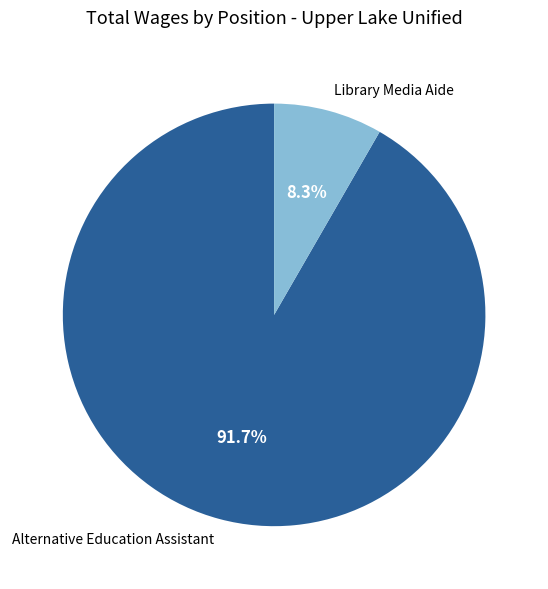

To the nearest percent, what percentage of the pie is Library Media Aide?

8%